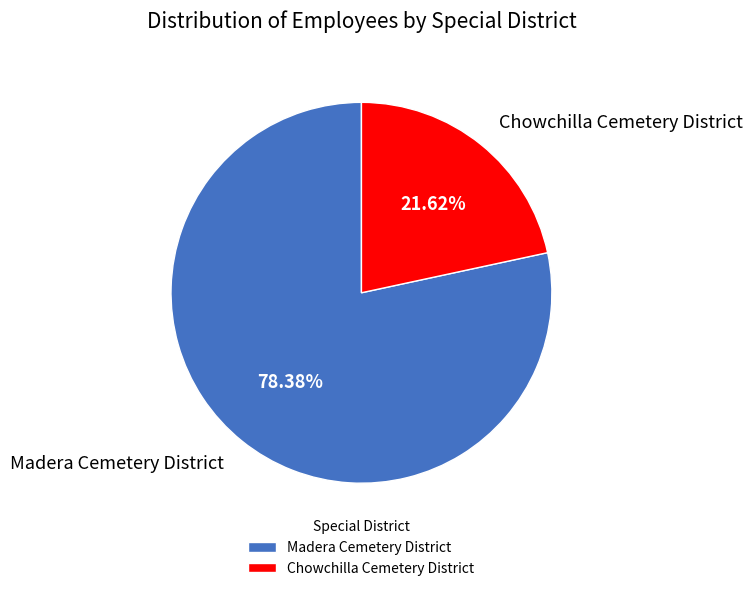

Which category accounts for the majority?

Madera Cemetery District